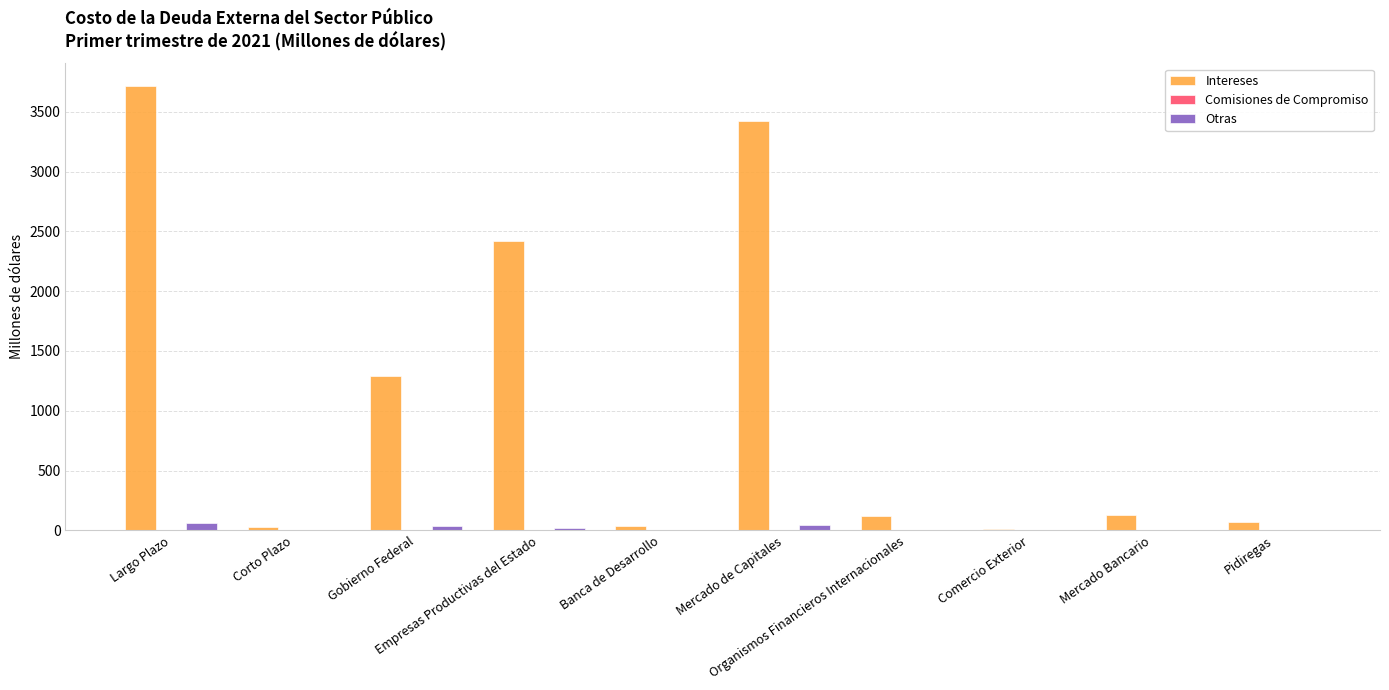

Count the number of data series in this chart.

3